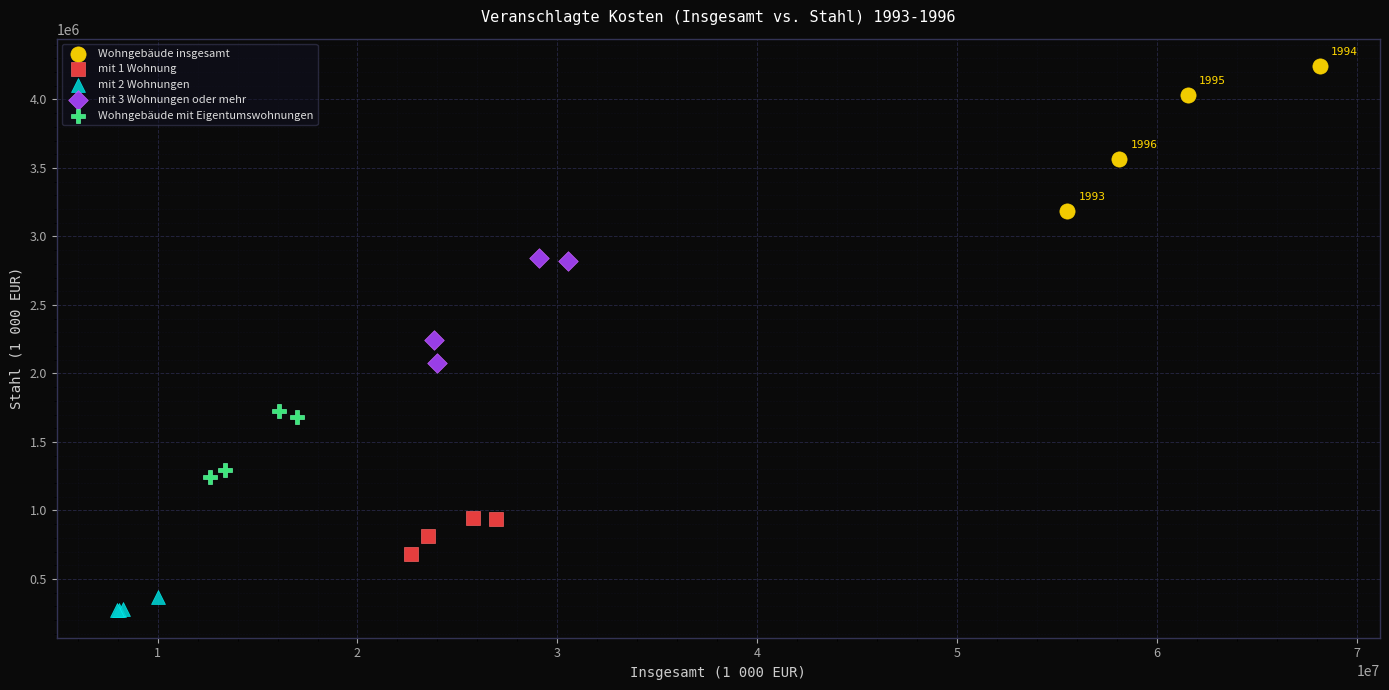

What are all the series names shown in the legend?

Wohngebäude insgesamt, mit 1 Wohnung, mit 2 Wohnungen, mit 3 Wohnungen oder mehr, Wohngebäude mit Eigentumswohnungen